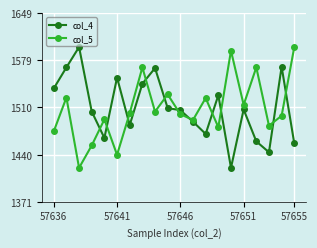

True or false: col_4 has more than 2 points higher than both neighbors.

True